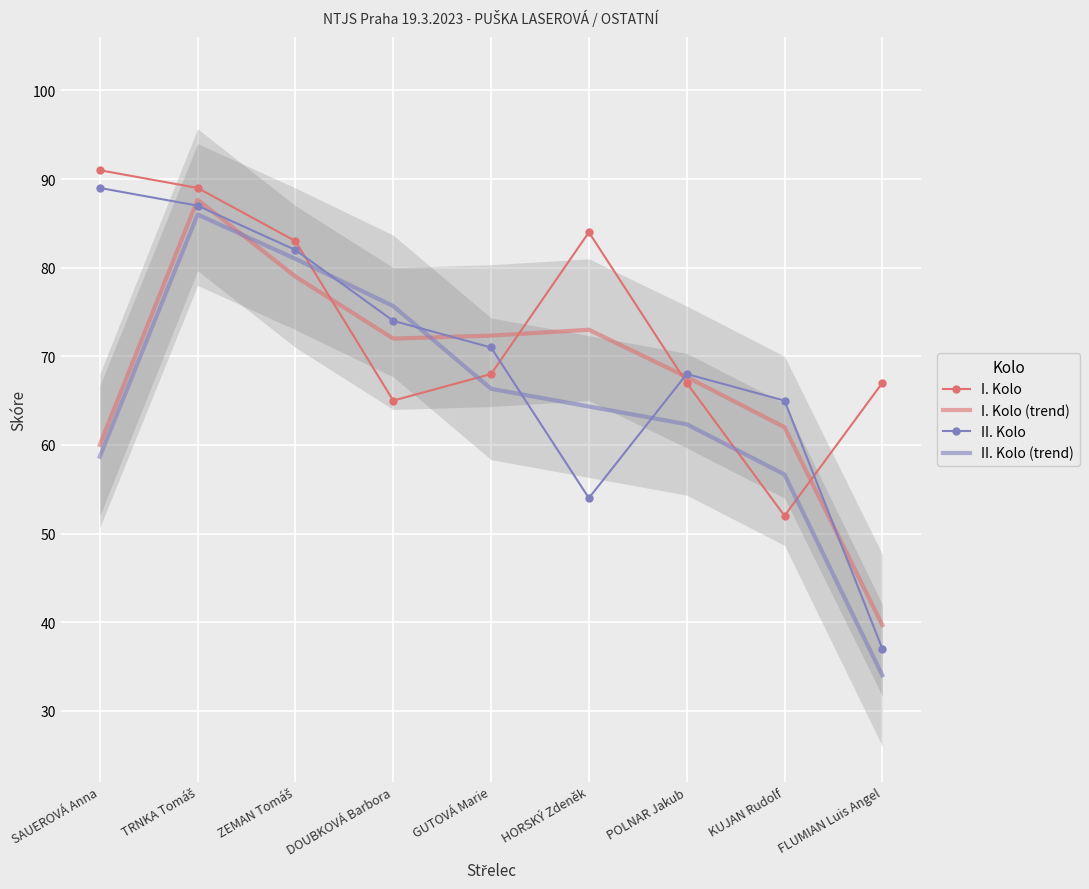

Which series has the widest spread of values?

II. Kolo